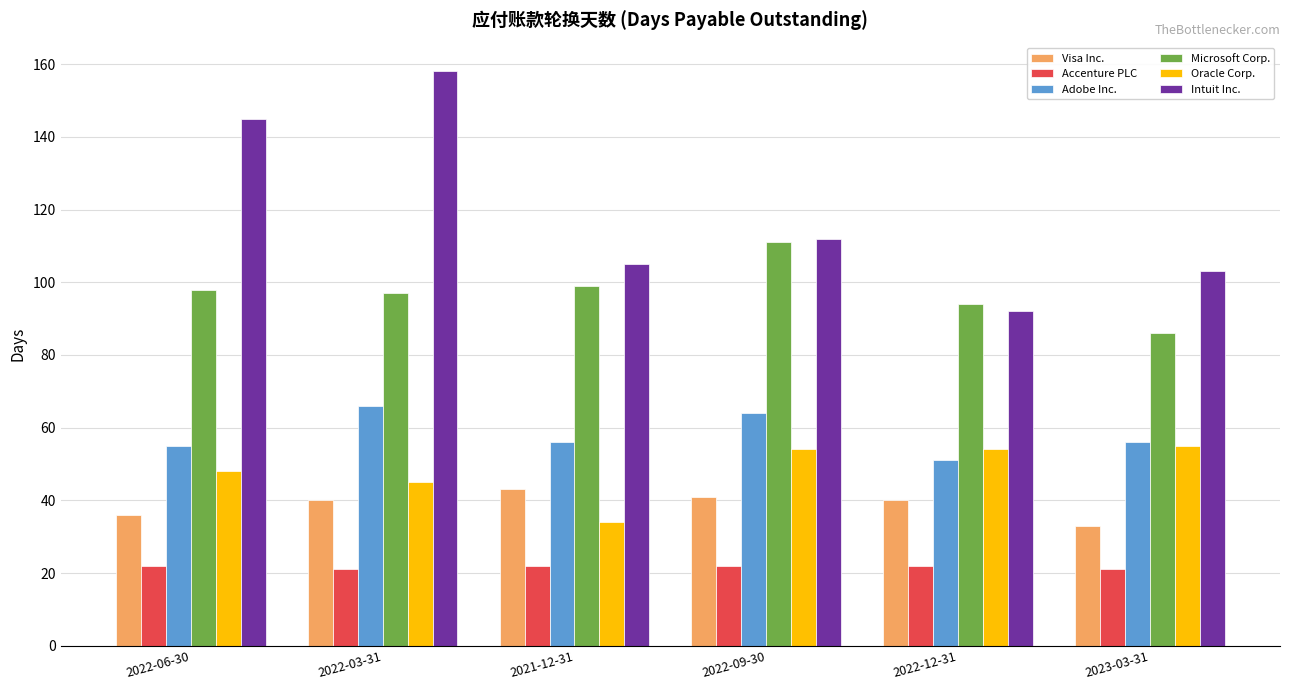

What is the sum of all Oracle Corp. values?

290